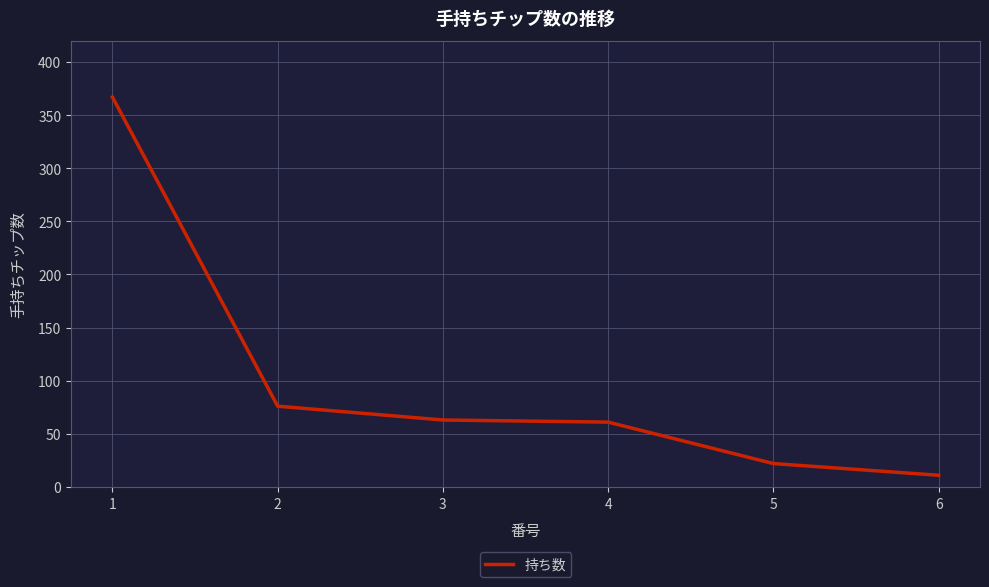

What is the difference between the maximum and second lowest values?

345